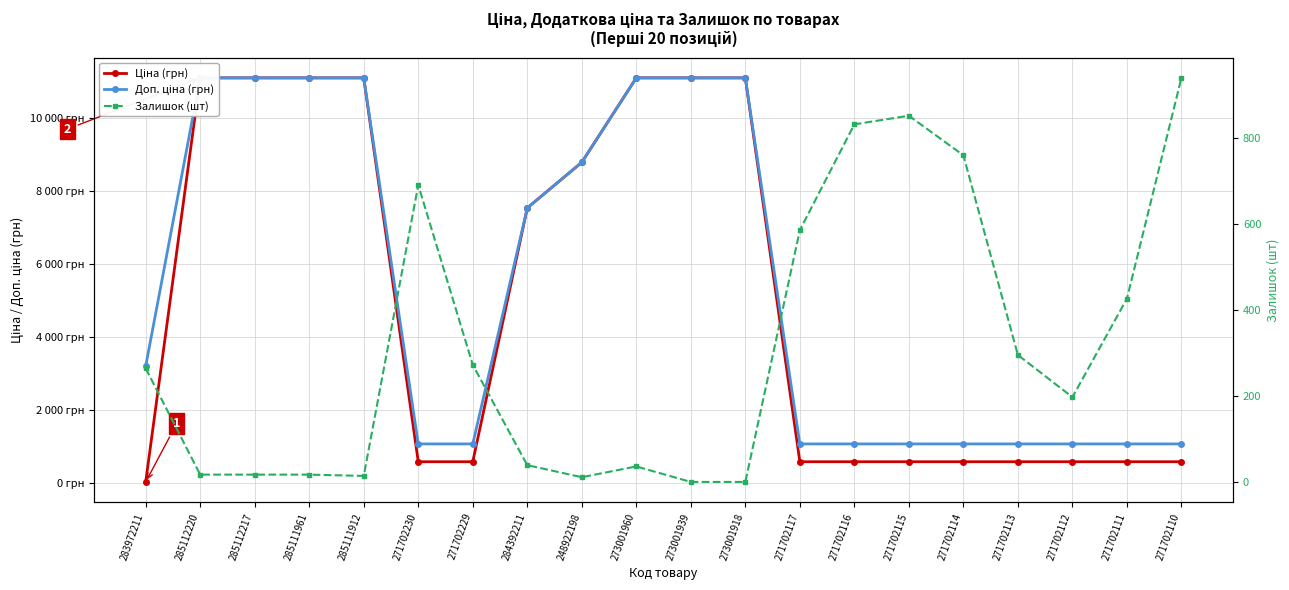

How many series are shown in this chart?

3